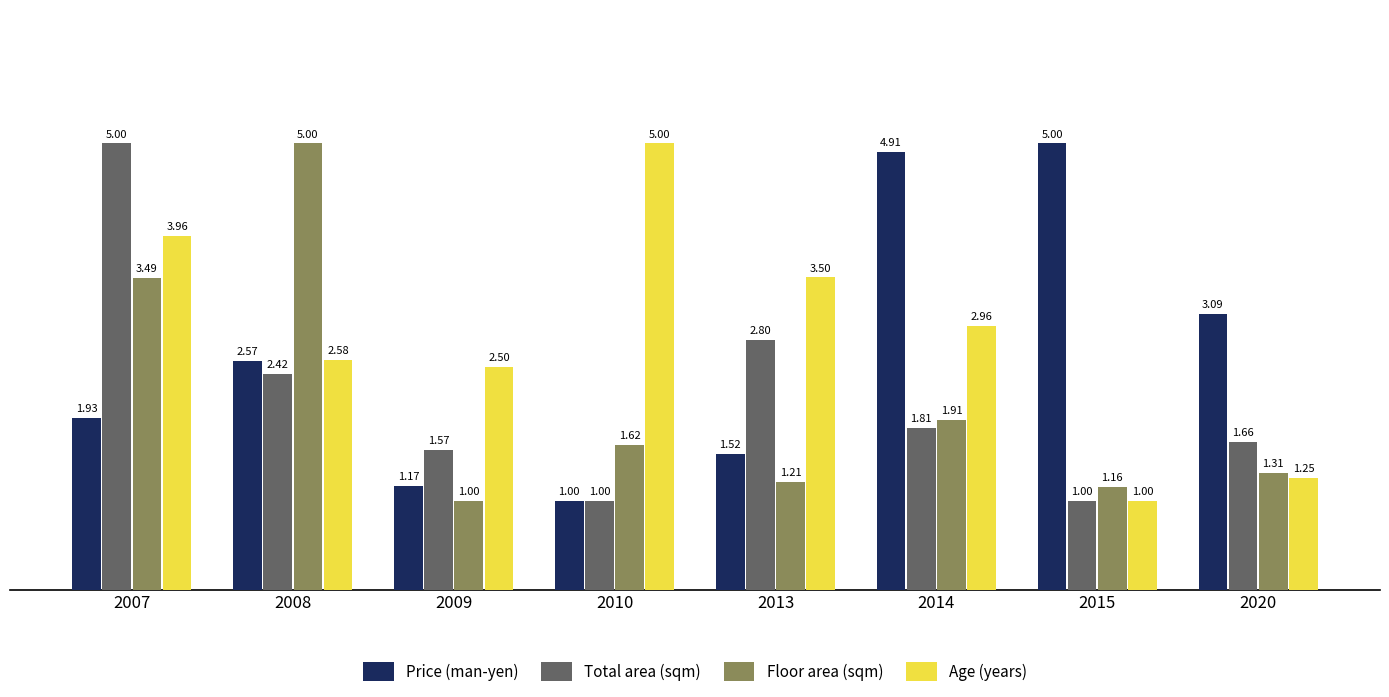

Between 2009 and 2013, which series saw the biggest shift?

Total area (sqm)